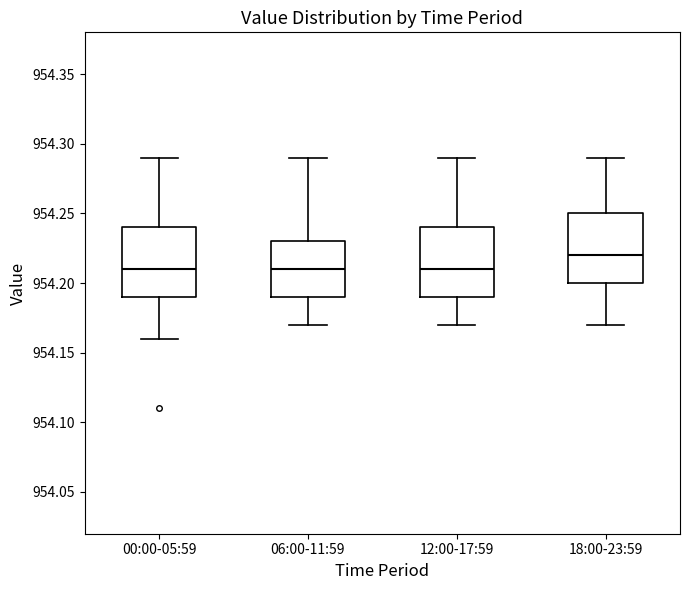

Which box has the highest median line?

18:00-23:59